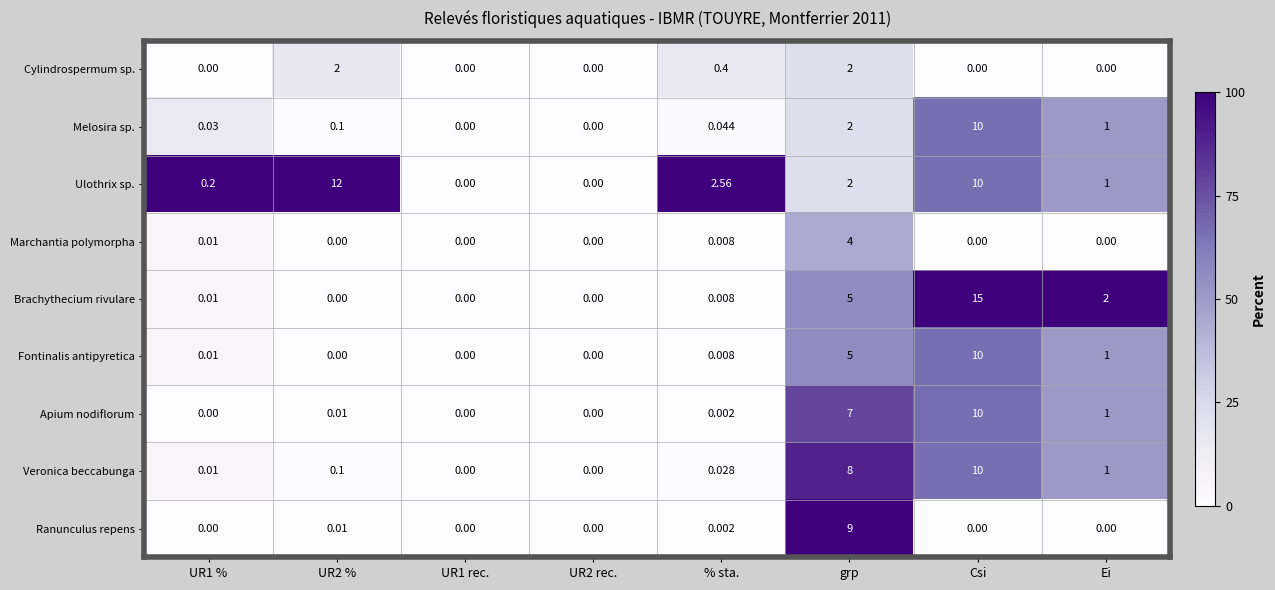

Which series has the largest range (max minus min)?

Brachythecium rivulare